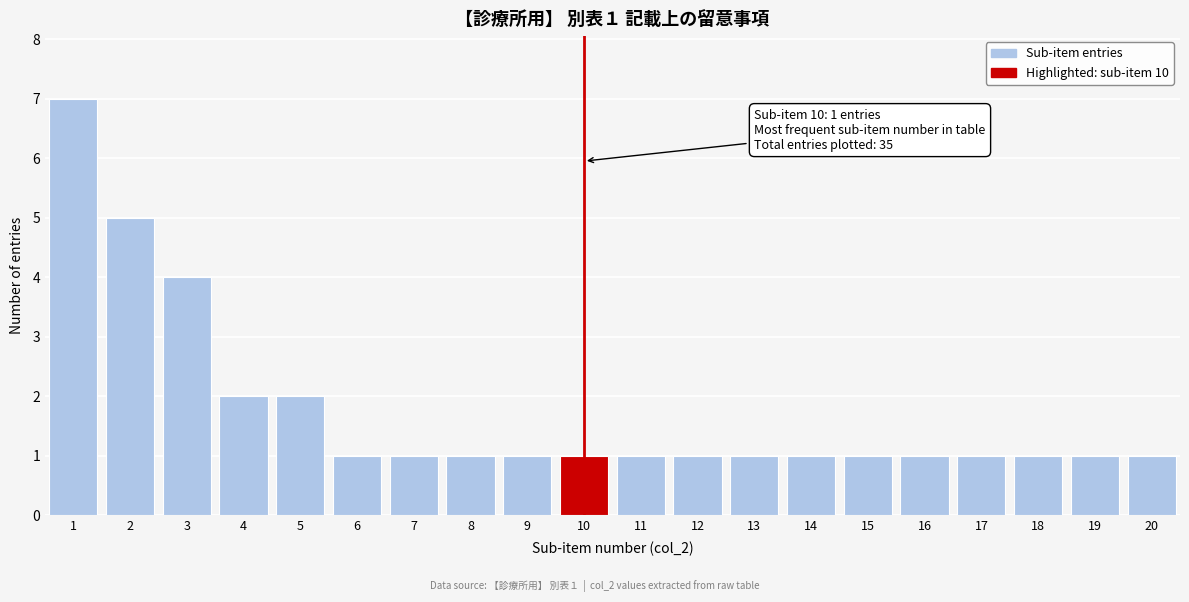

Over which range of the x-axis is the bar tallest?

0.5 to 1.5